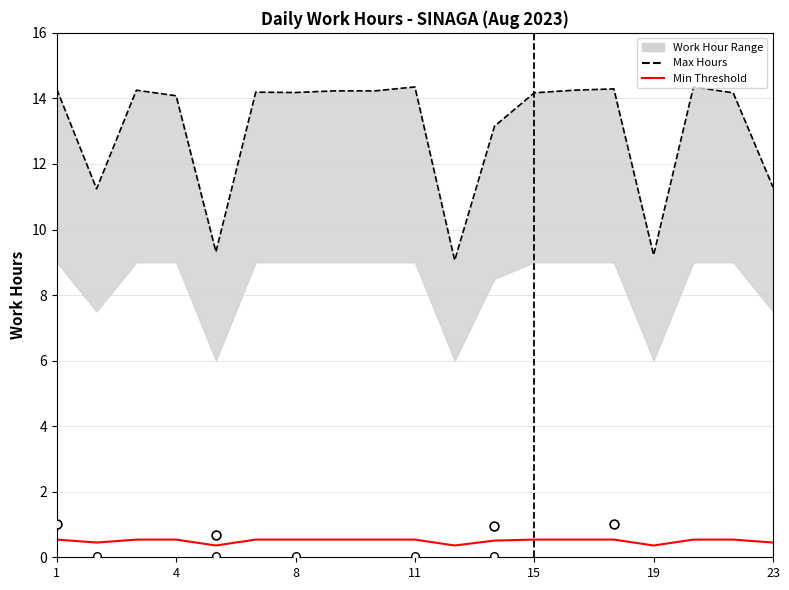

What is the ratio of the value at 11 to the value at 5?

1.5